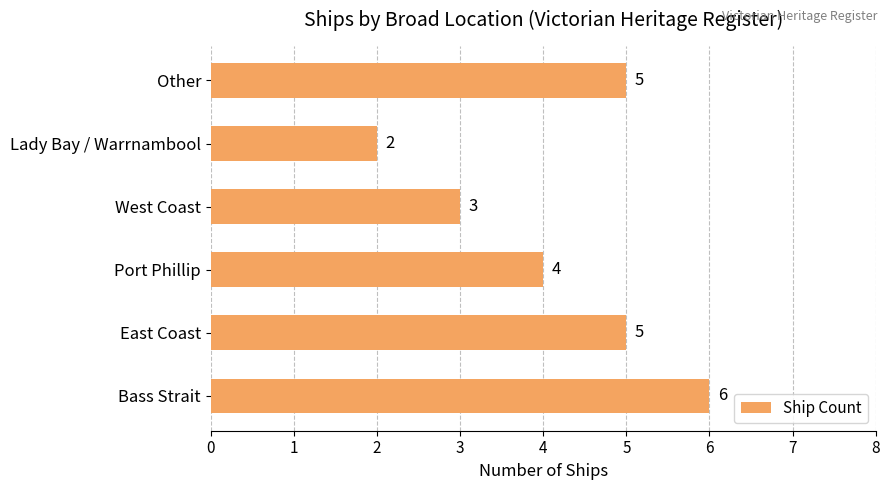

What is the maximum value shown in the chart?

6